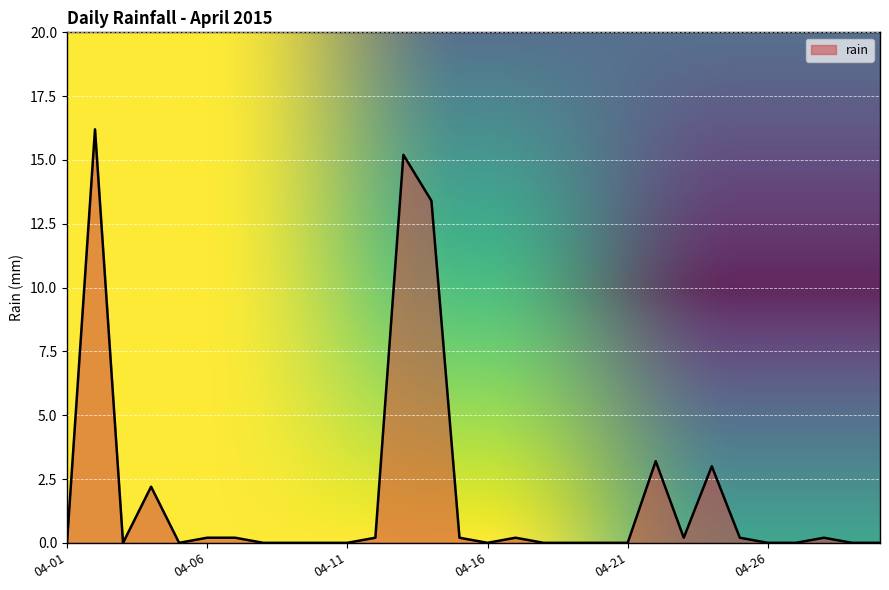

What is the maximum value shown in the chart?

16.2